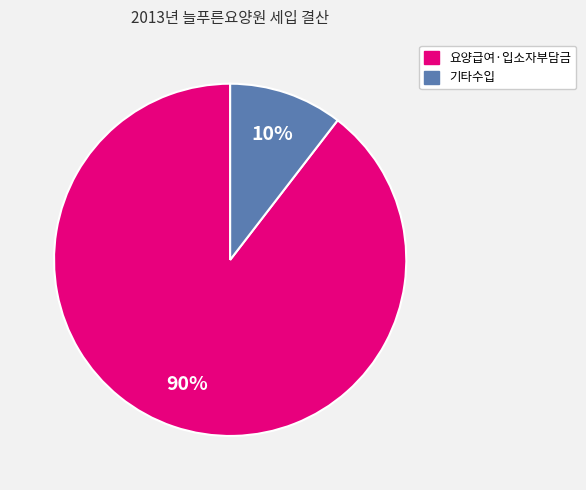

Is there any slice that represents more than half of the pie?

Yes